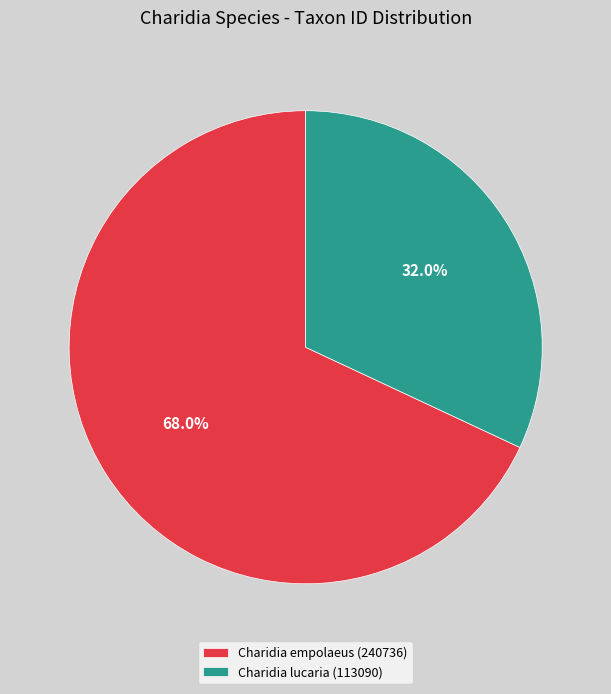

Is there any slice that represents more than half of the pie?

Yes